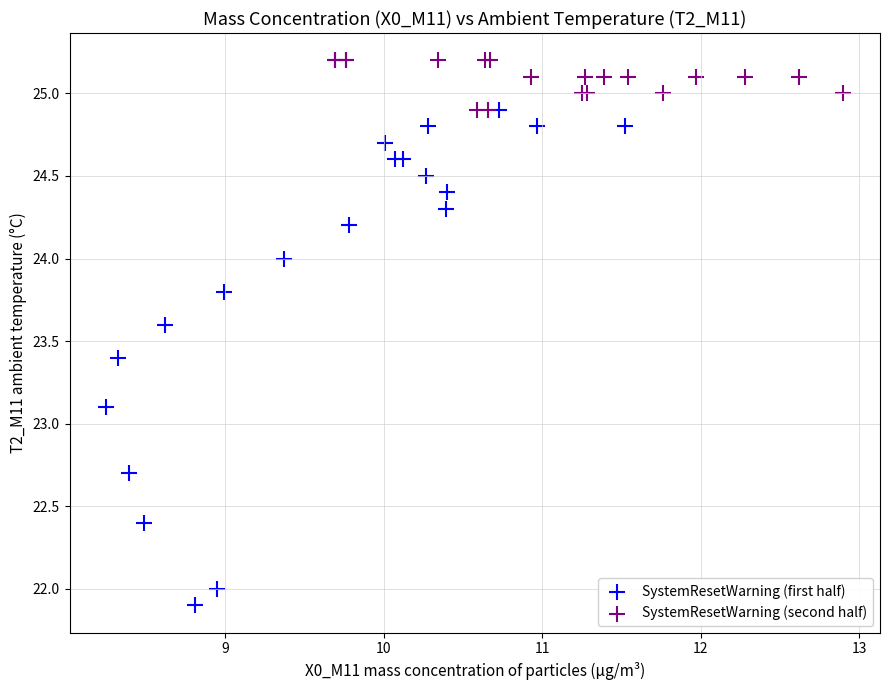

What are all the series names shown in the legend?

SystemResetWarning (first half), SystemResetWarning (second half)